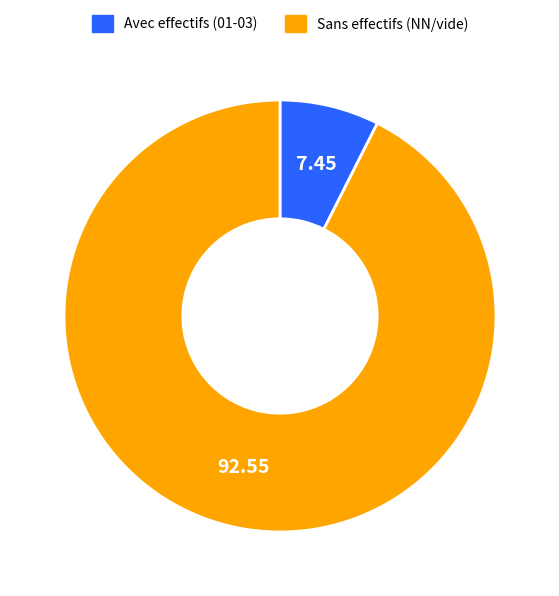

Is there a majority slice in this chart?

Yes